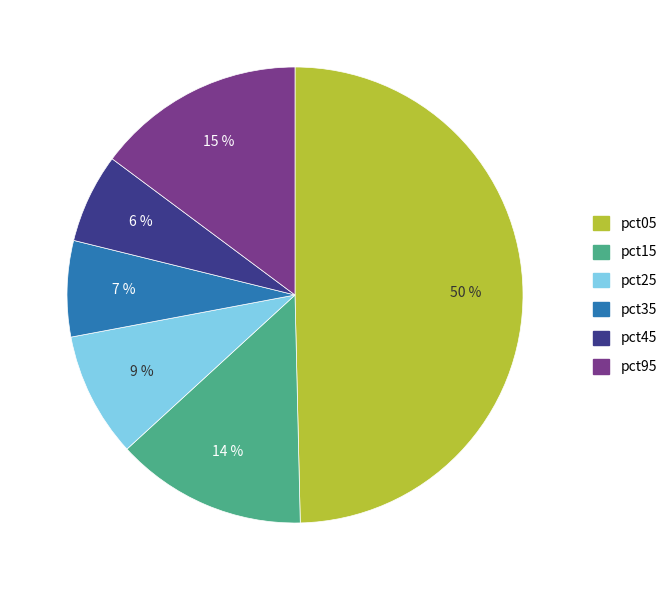

To the nearest percent, what is the average slice percentage?

17%